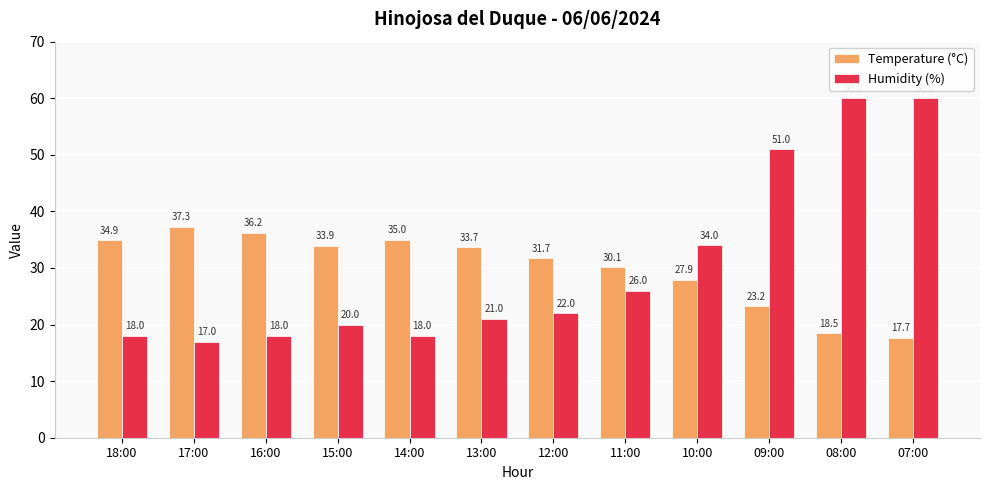

At how many categories does at least one series exceed 40?

3